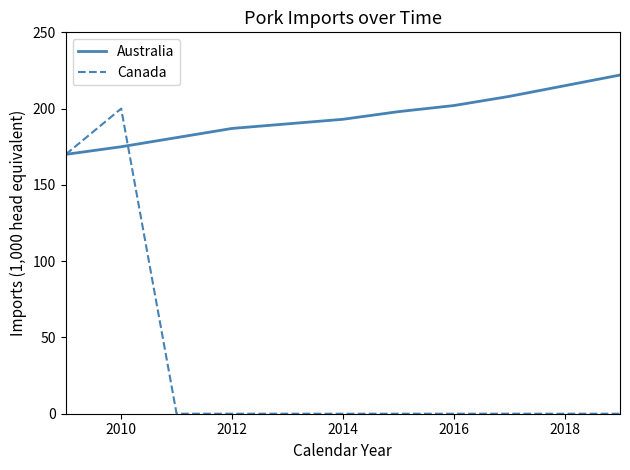

Which series has the largest total across all categories?

Australia